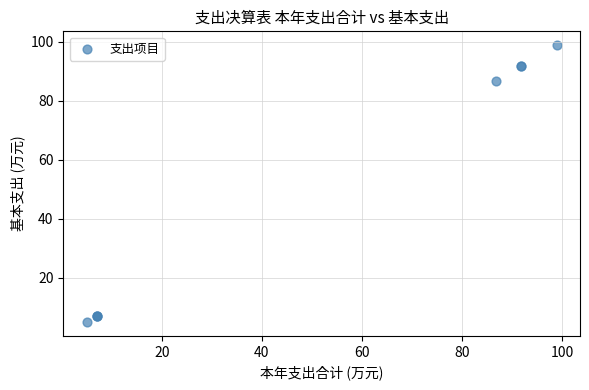

What Y value in the scatter plot is closest to 51?

86.8